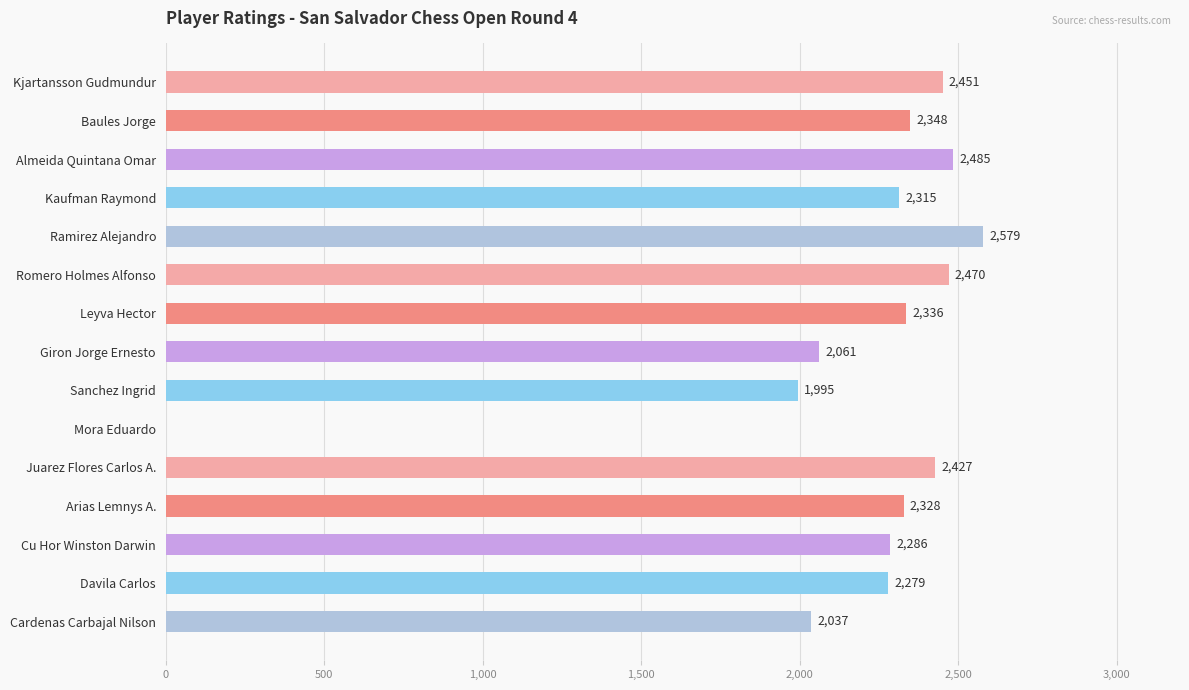

What is the sum of all values?

32397